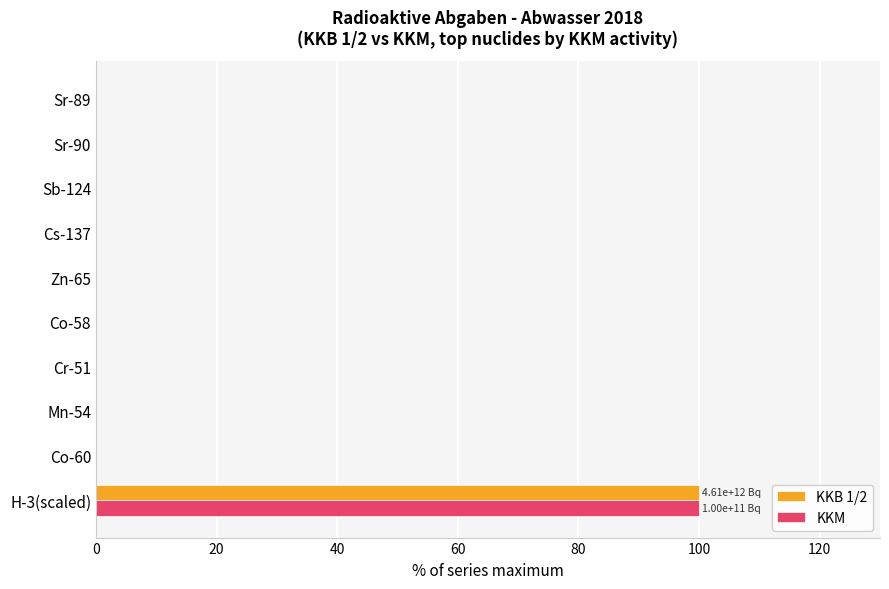

True or false: KKB 1/2 has a value of 22.0 at H-3(scaled).

False